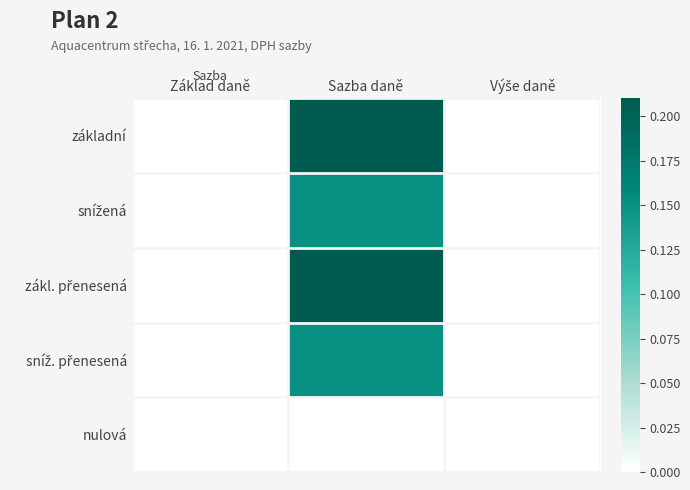

At which category is the sum across all series the highest?

Sazba daně